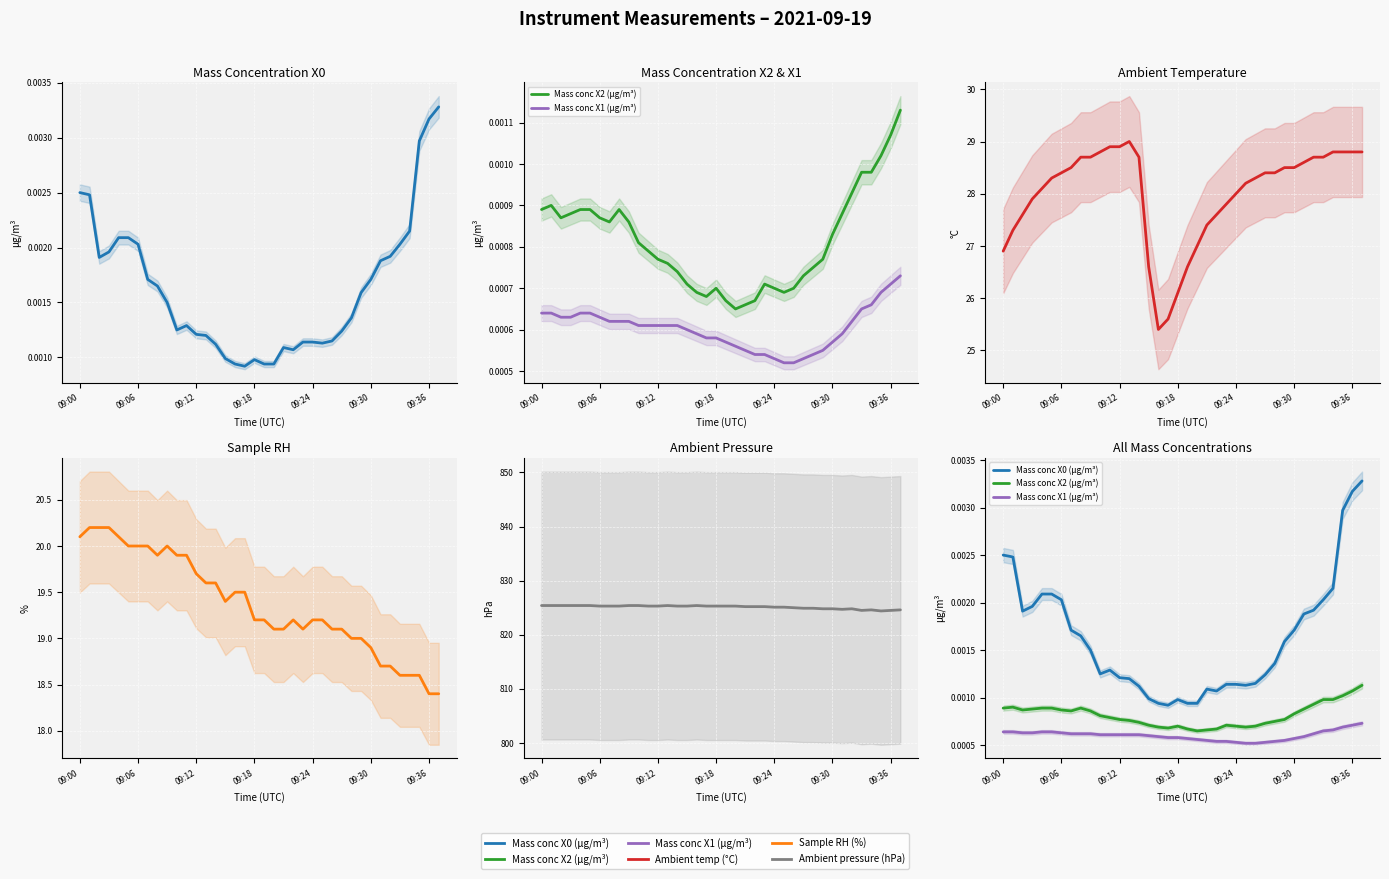

Between 21 and 32, which series saw the biggest shift?

Ambient temp (°C)